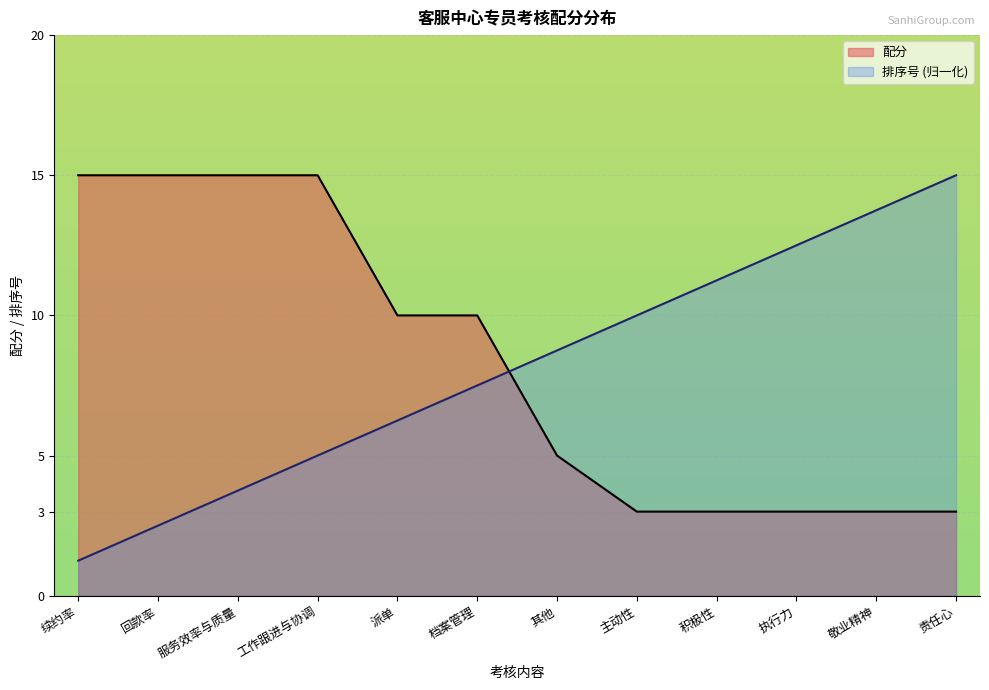

What is the difference between the maximum and minimum values in the 配分 series?

12.0